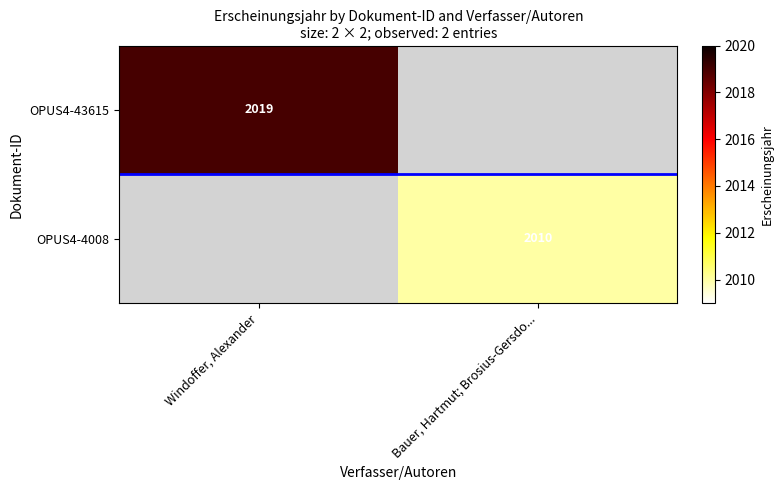

The OPUS4-4008 series shows 1019 at Bauer, Hartmut; Brosius-Gersdo.... True or false?

False